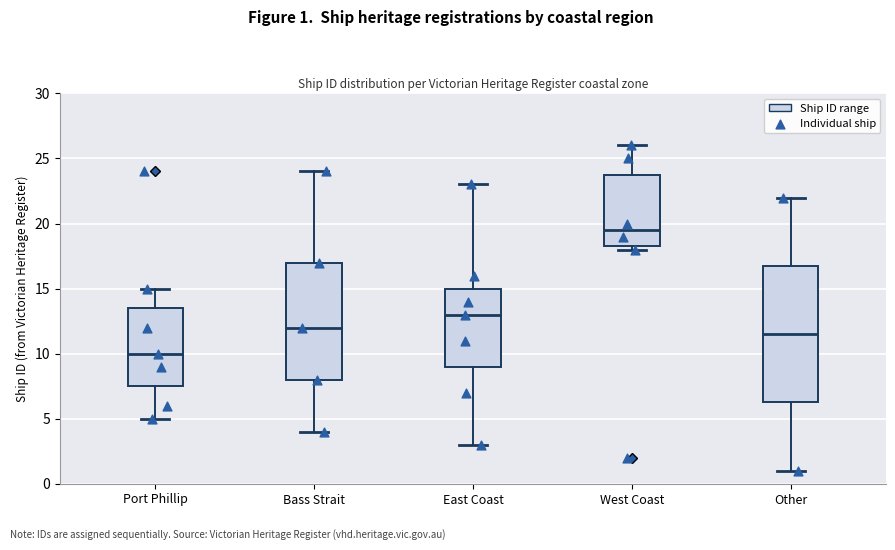

Which box's median line is the lowest?

Port Phillip